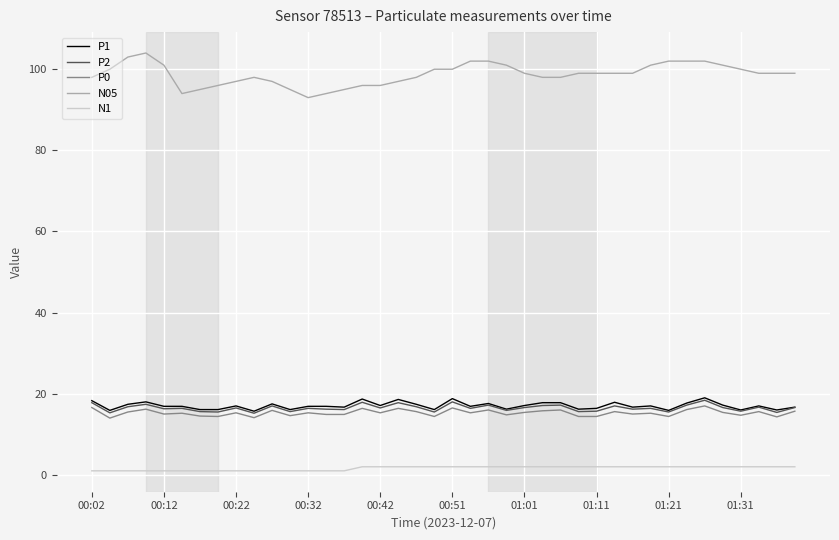

Does the chart display data point markers on the line(s)?

No